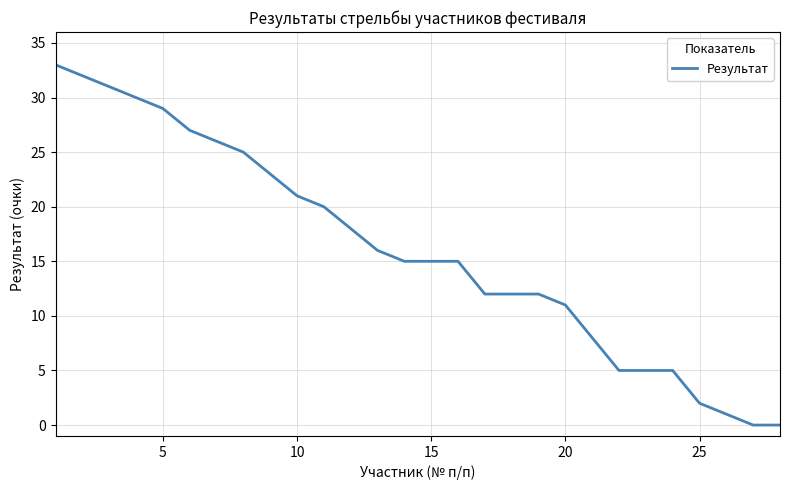

What is the difference between the maximum and minimum values?

33